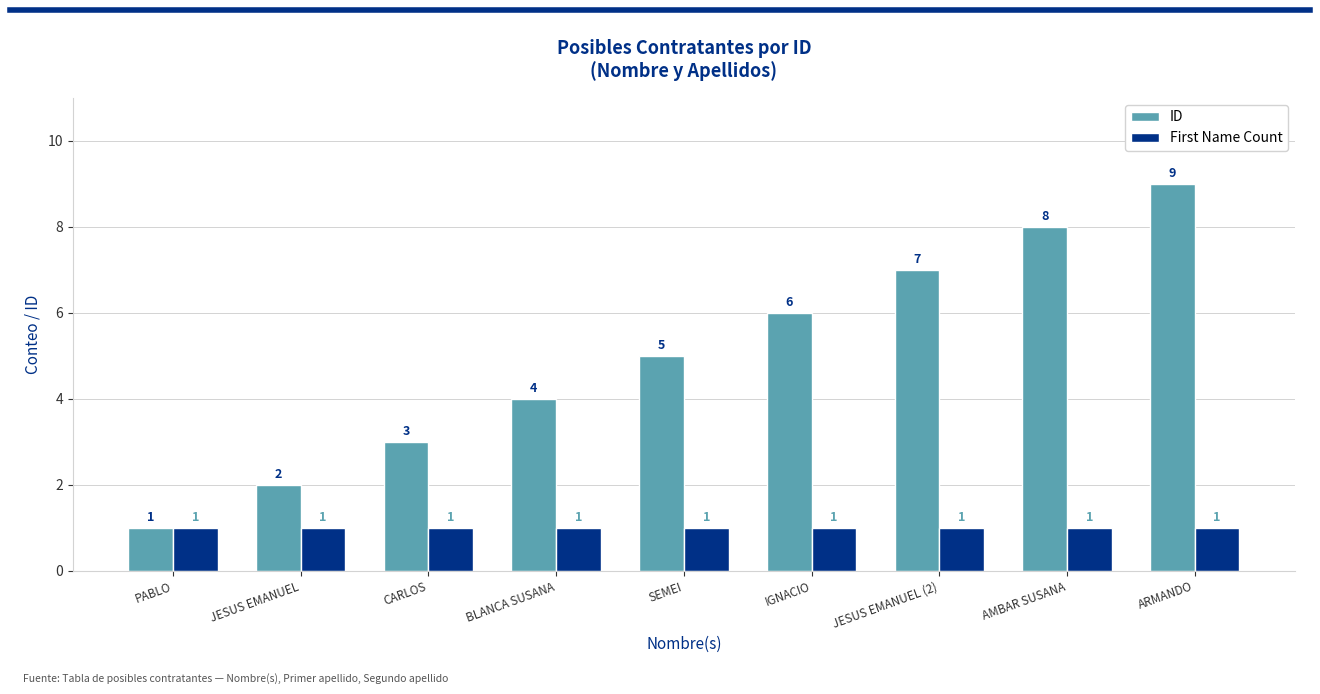

The First Name Count series shows 1 at JESUS EMANUEL (2). True or false?

True